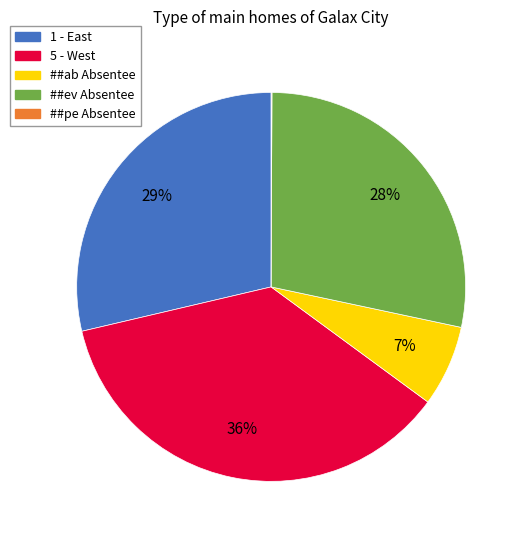

To the nearest percent, what portion does 5 - West represent?

36%